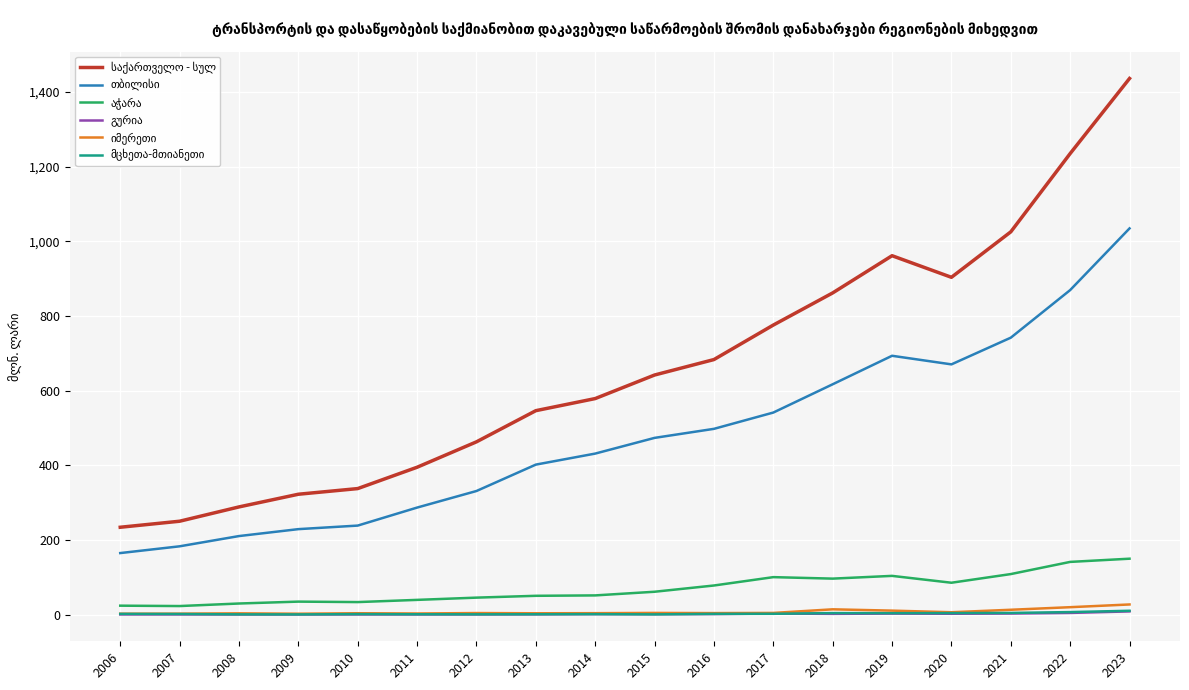

Which label corresponds to the largest value in the chart?

2023